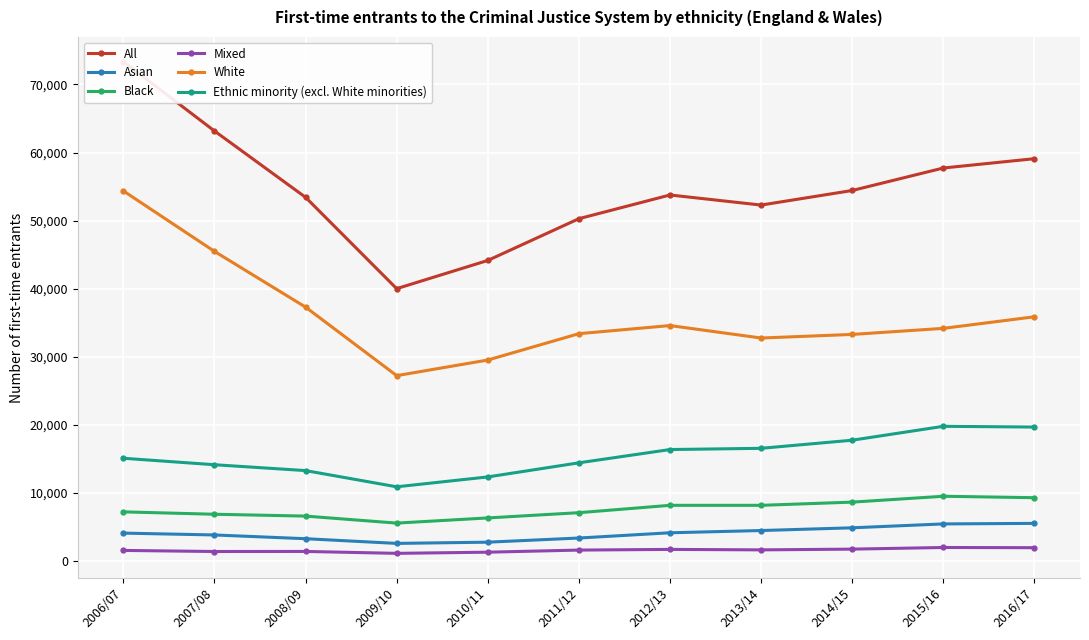

Is it true that Mixed equals 1865 at 2007/08?

False